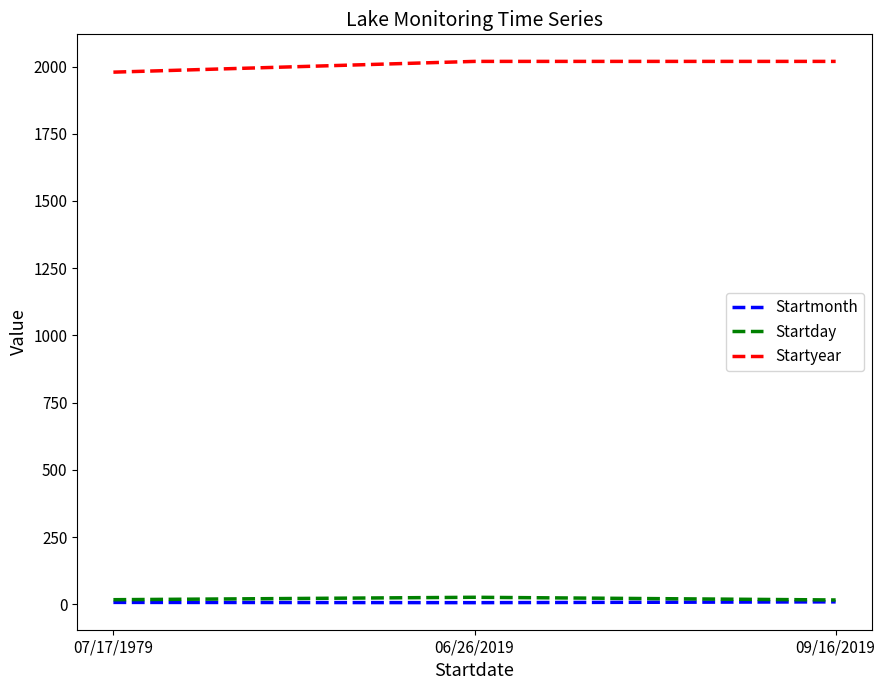

What is the minimum value for Startyear?

1979